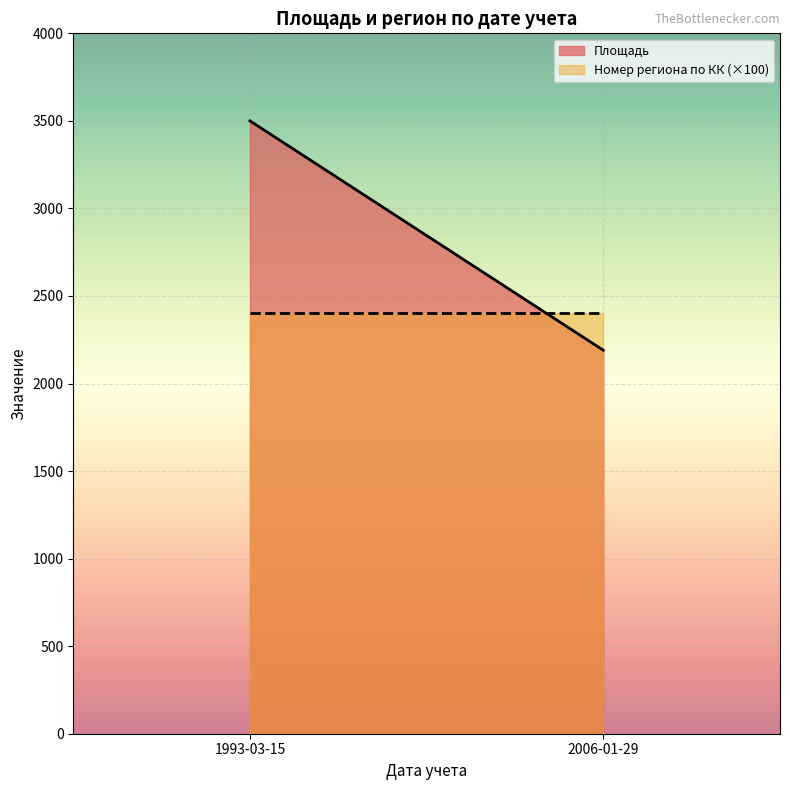

What is the label of the 1st point from the left?

1993-03-15